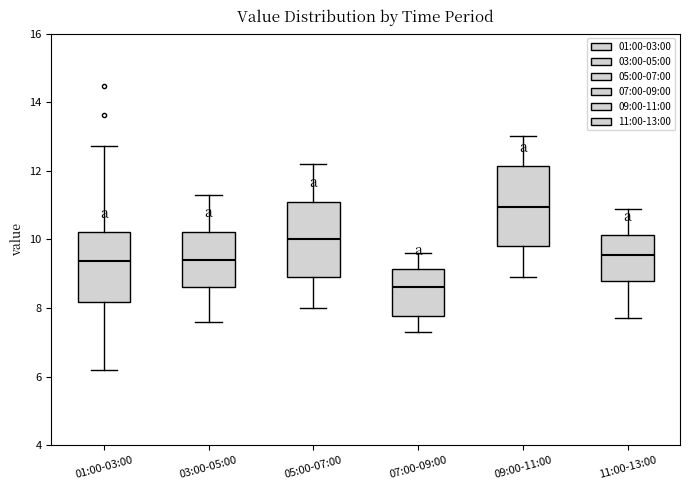

Reading left to right, transcribe this box plot: for each box, give where its median line is, the range the box spans, and where its two whiskers end, as read against the y-axis. The values are not printed on the chart, so give them approximately, as read against the axis.

01:00-03:00: median 9.4, box 8.2 to 10.2, whiskers 6.2 to 12.8
03:00-05:00: median 9.4, box 8.6 to 10.2, whiskers 7.6 to 11.4
05:00-07:00: median 10.0, box 9.0 to 11.2, whiskers 8.0 to 12.2
07:00-09:00: median 8.6, box 7.8 to 9.2, whiskers 7.4 to 9.6
09:00-11:00: median 11.0, box 9.8 to 12.2, whiskers 9.0 to 13.0
11:00-13:00: median 9.6, box 8.8 to 10.2, whiskers 7.8 to 11.0